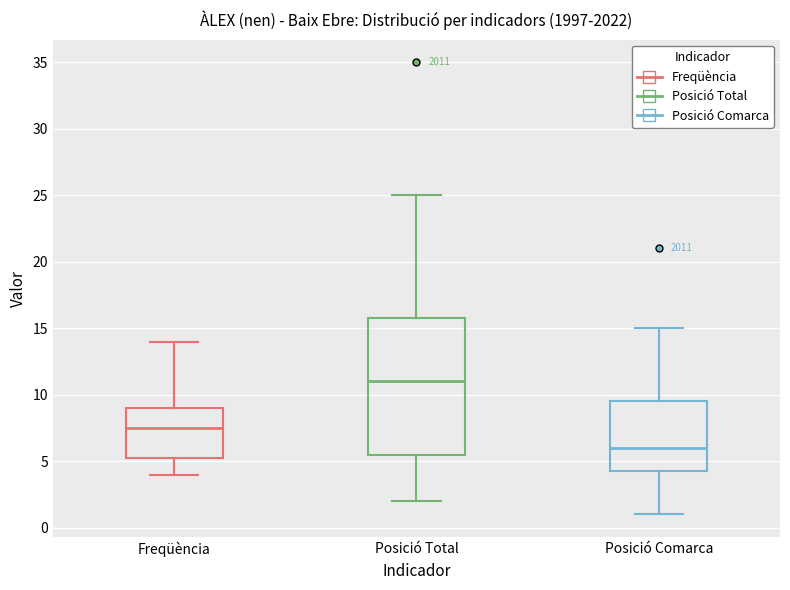

Which box has the lowest median line?

Posició Comarca